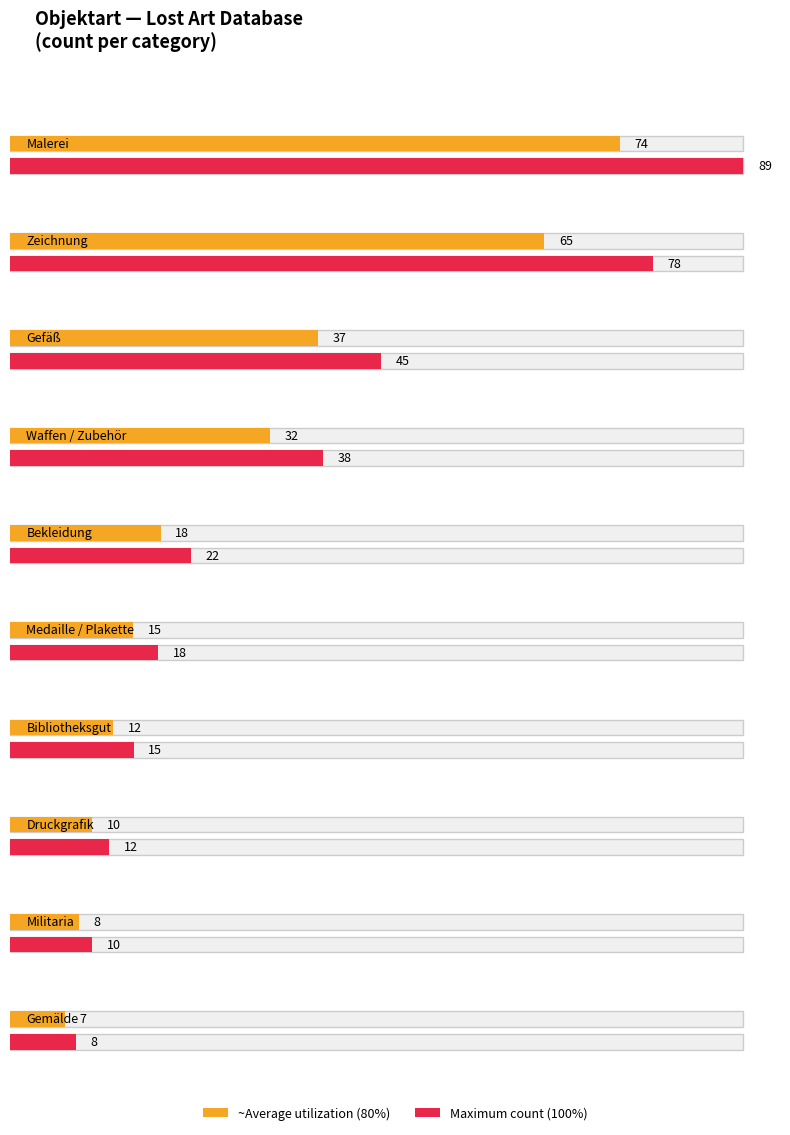

List the labels in order of value, largest first.

Malerei, Zeichnung, Gefäß, Waffen / Zubehör, Bekleidung, Medaille / Plakette, Bibliotheksgut, Druckgrafik, Militaria, Gemälde